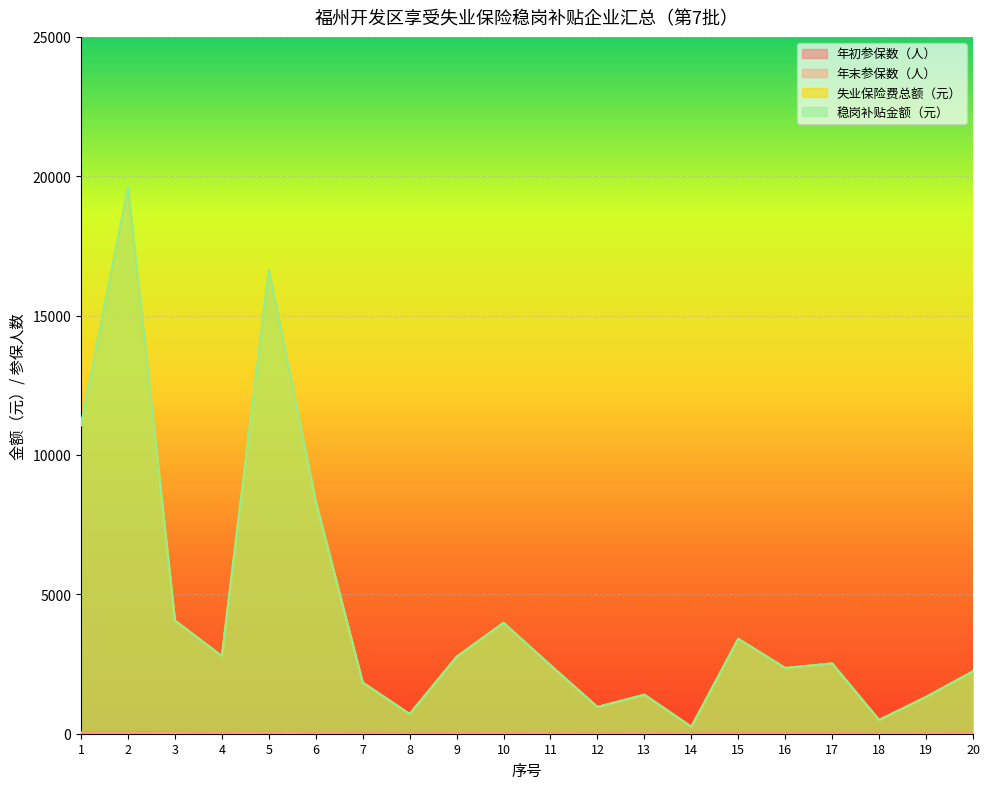

Reading left to right, extract all data points from this chart.

年初参保数（人）: 1=39.0	2=48.0	3=30.0	4=7.0	5=36.0	6=5.0	7=7.0	8=2.0	9=13.0	10=15.0	11=3.0	12=4.0	13=6.0	14=1.0	15=13.0	16=12.0	17=10.0	18=1.0	19=4.0	20=10.0
年末参保数（人）: 1=43.0	2=49.0	3=24.0	4=9.0	5=38.0	6=8.0	7=6.0	8=2.0	9=13.0	10=15.0	11=7.0	12=4.0	13=8.0	14=1.0	15=11.0	16=10.0	17=10.0	18=2.0	19=6.0	20=8.0
失业保险费总额（元）: 1=11068.6	2=19621.0	3=4061.0	4=2785.0	5=16653.0	6=8334.0	7=1837.0	8=709.0	9=2760.0	10=3977.6	11=2458.2	12=960.0	13=1400.0	14=252.0	15=3406.0	16=2358.0	17=2520.0	18=494.0	19=1320.0	20=2240.0
稳岗补贴金额（元）: 1=11068.6	2=19621.0	3=4061.0	4=2785.0	5=16653.0	6=8334.0	7=1837.0	8=709.0	9=2760.0	10=3977.6	11=2458.2	12=960.0	13=1400.0	14=252.0	15=3406.0	16=2358.0	17=2520.0	18=494.0	19=1320.0	20=2240.0